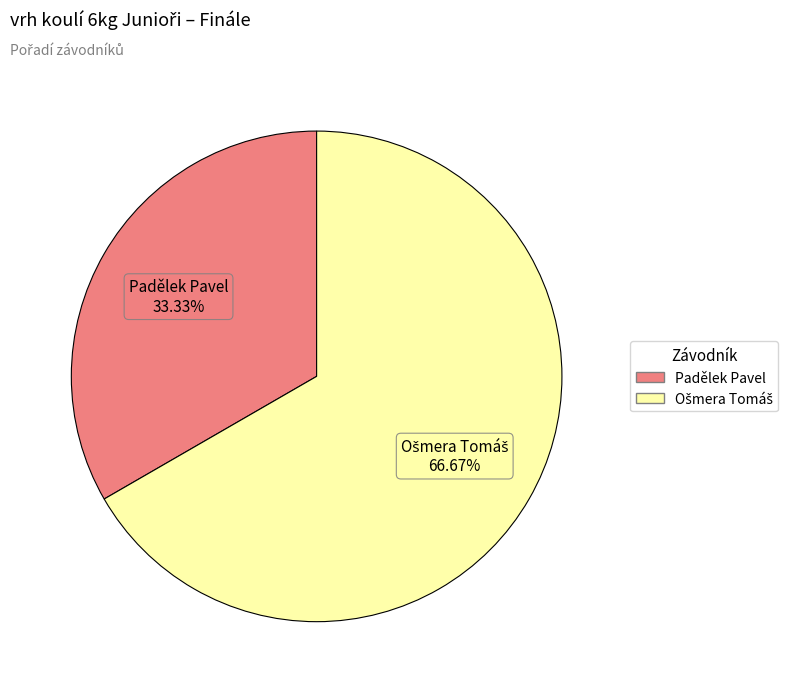

How many slices are in this pie chart?

2